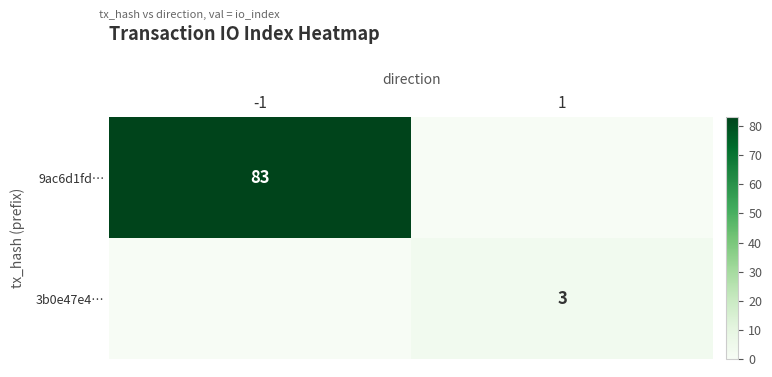

The value of 3b0e47e4… at 1 is 3. True or false?

True